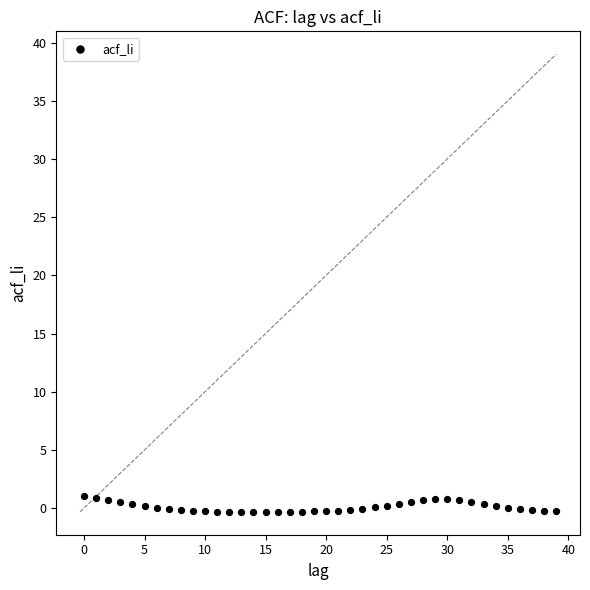

What is the range of Y values (max minus min)?

1.3